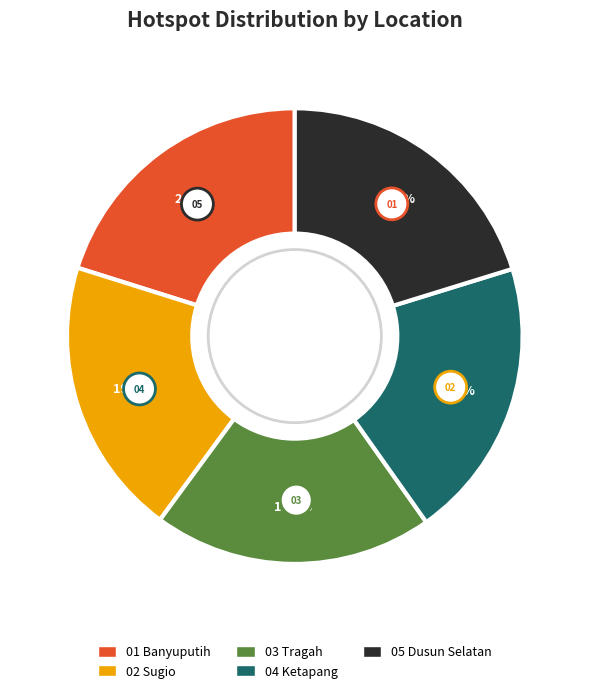

To the nearest percent, what portion does Tragah represent?

20%